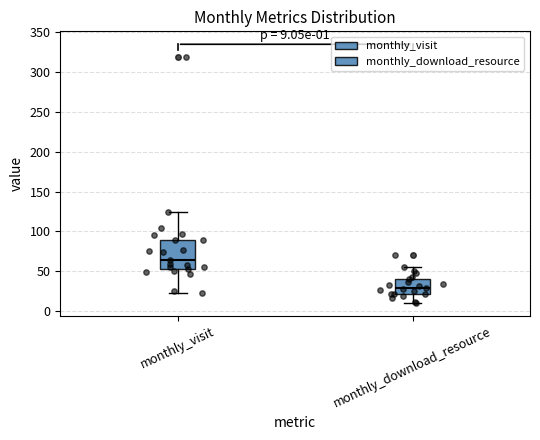

Which box is the tallest, from its lower edge to its upper edge?

monthly_visit